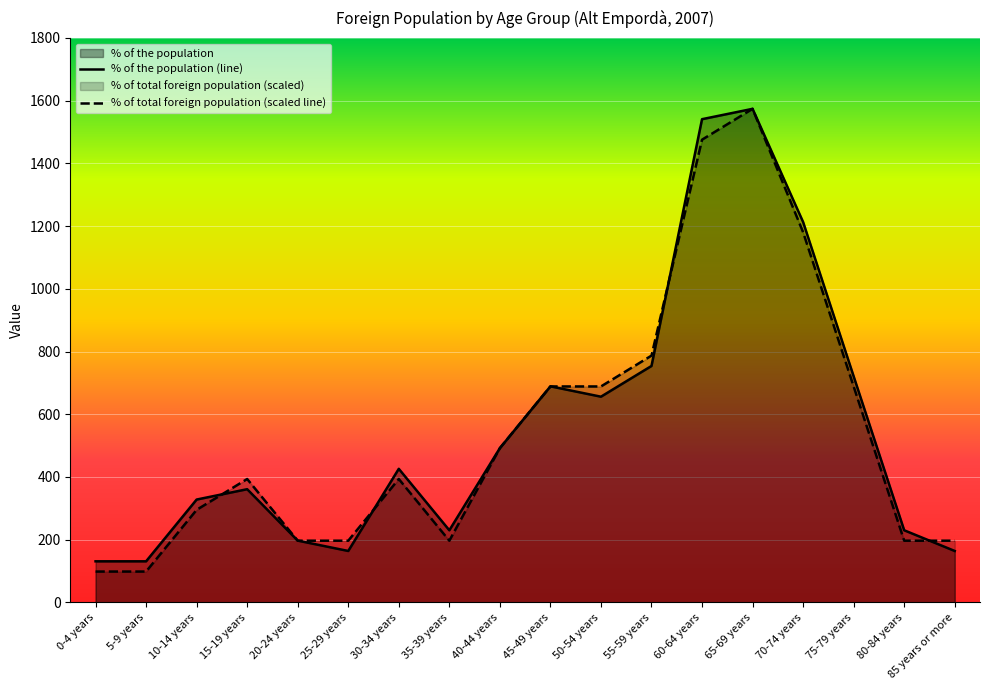

Where does the % of total foreign population series first go above 393?

15-19 years